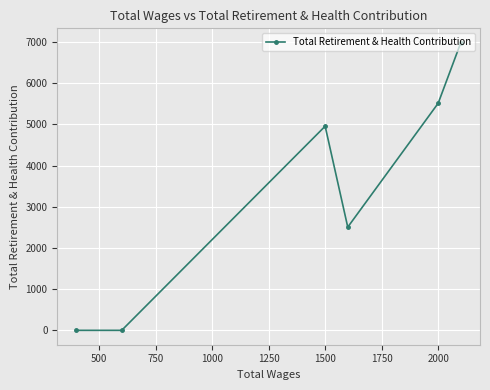

Is it true that the value at 1500 is 2625?

False